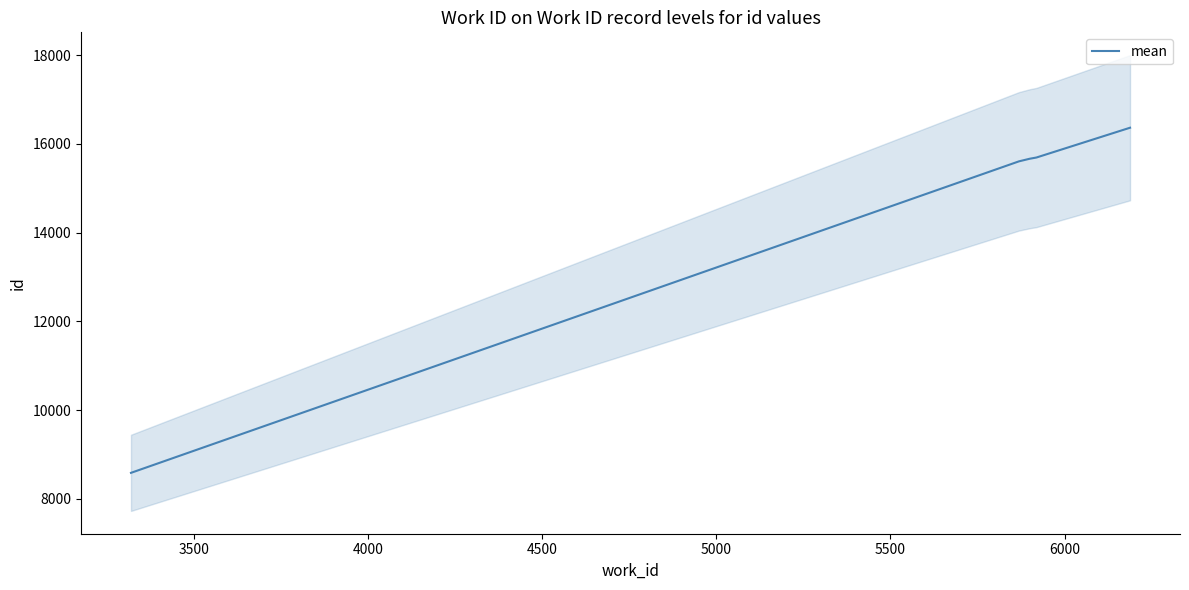

How many values are below 15667?

2